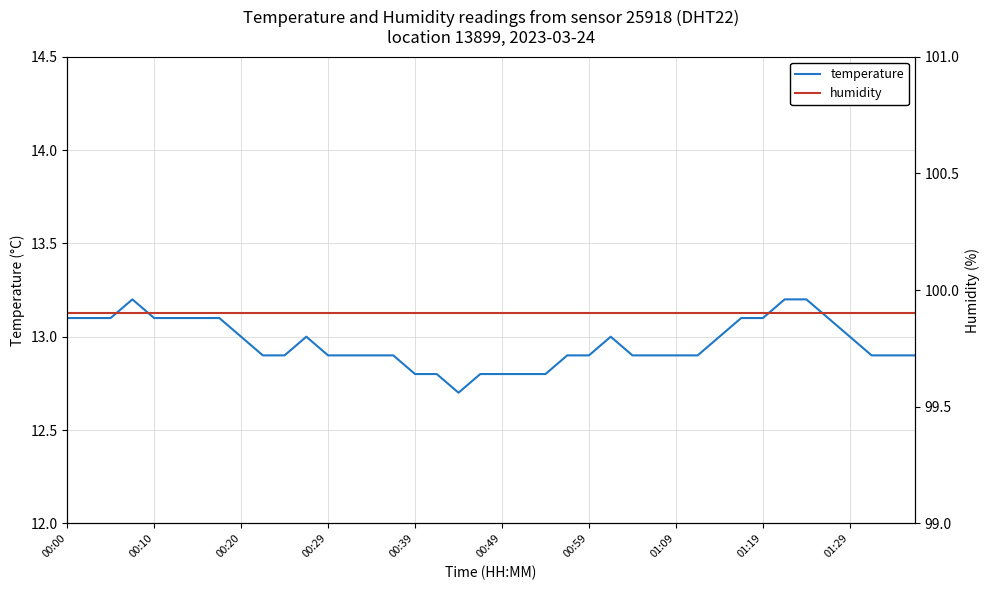

How many temperature values are between 12 and 13?

27